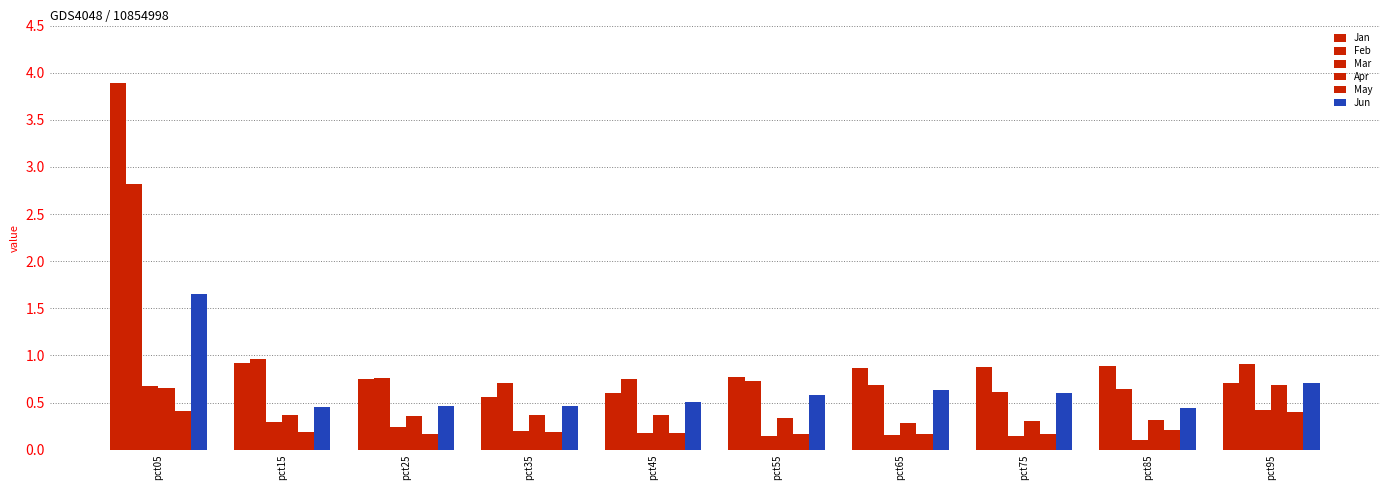

Read the Apr value at pct95.

0.7